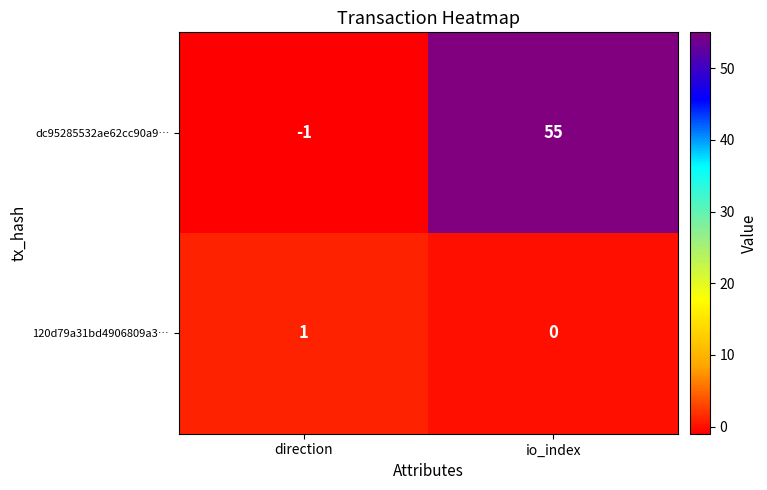

Is it true that 120d79a31bd4906809a3… equals 0 at io_index?

True